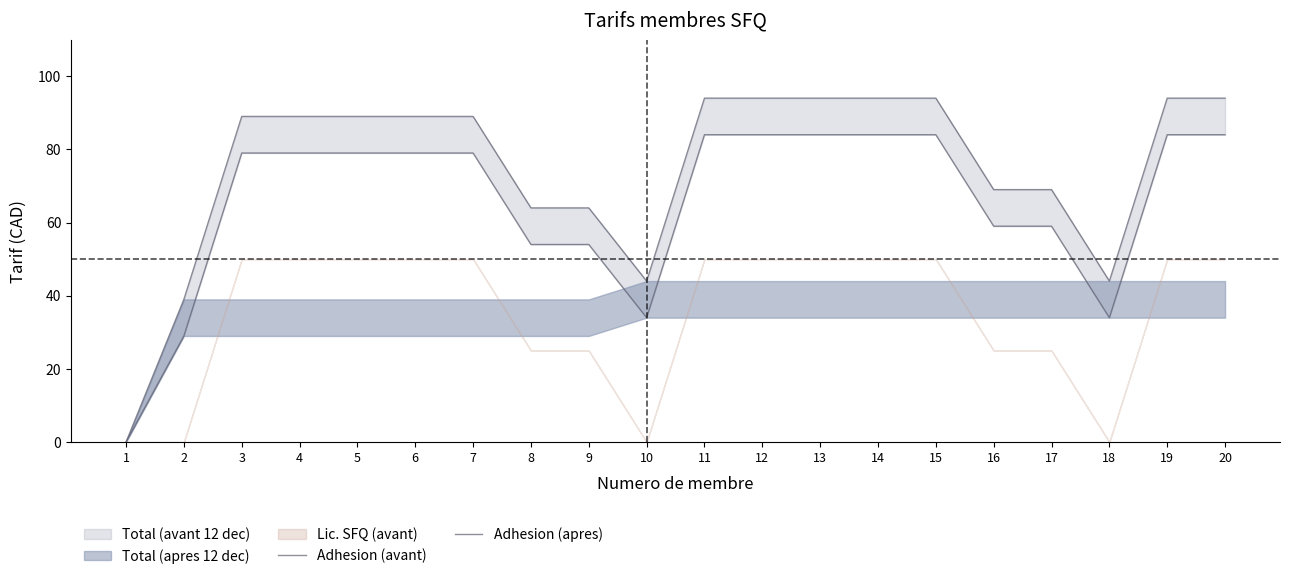

What is the value of the Adhesion (avant) point at the 17th from the left?

59